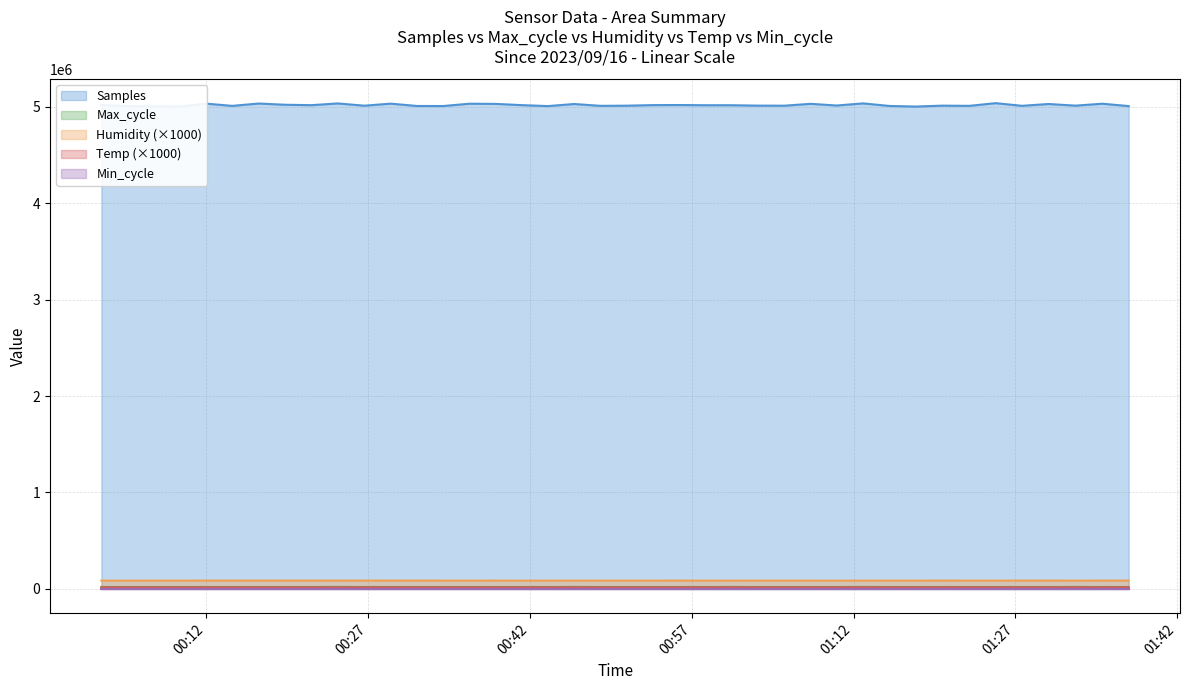

Which series has the largest total across all categories?

Samples